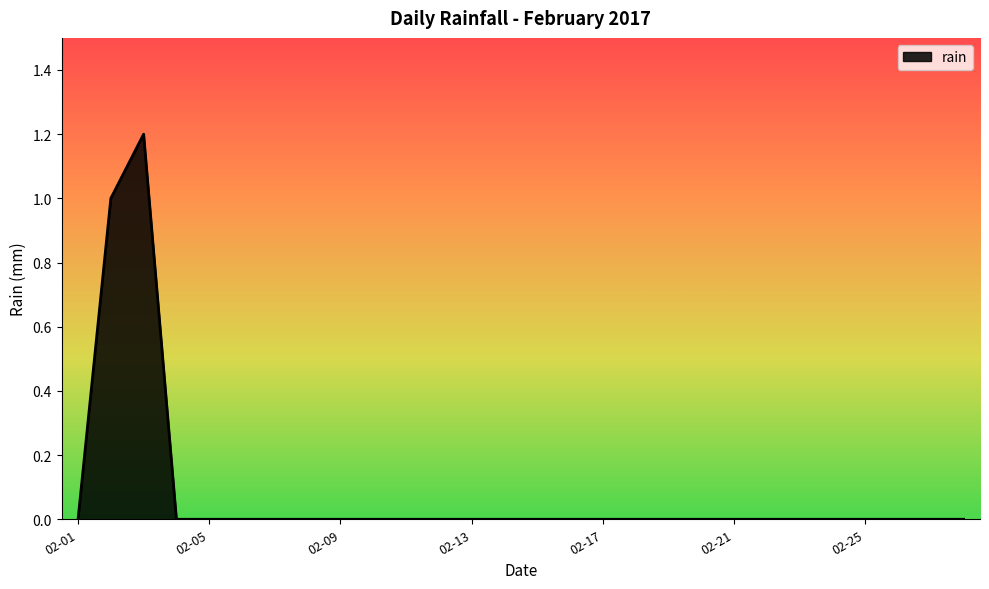

What is the average value?

0.1